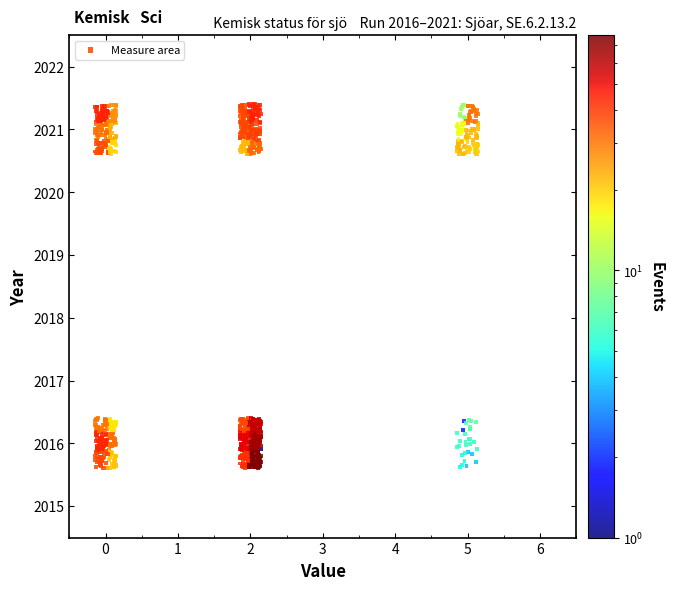

What is the range of Y values (max minus min)?

5.8